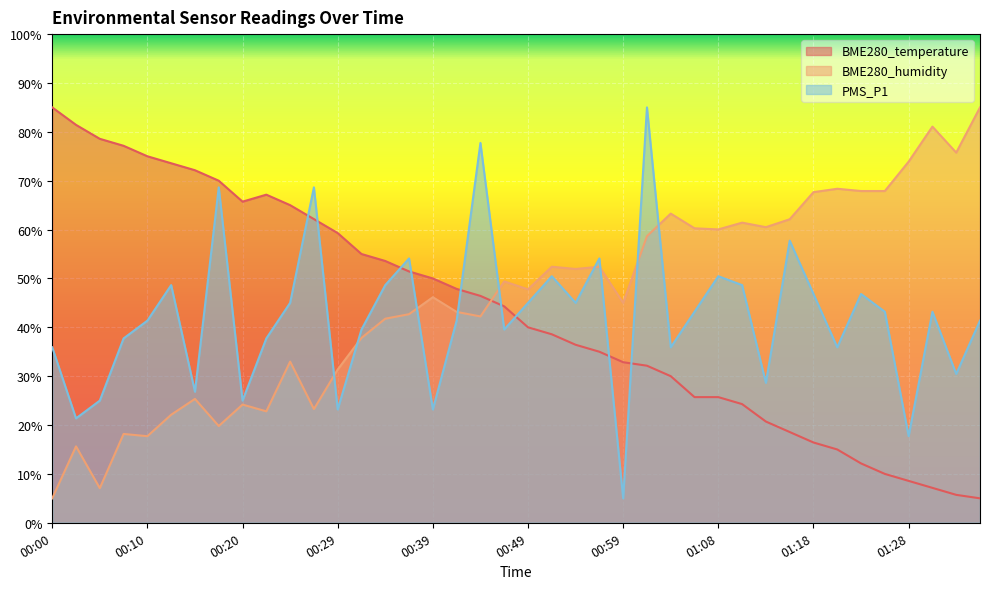

Which series has the largest range (max minus min)?

BME280_temperature